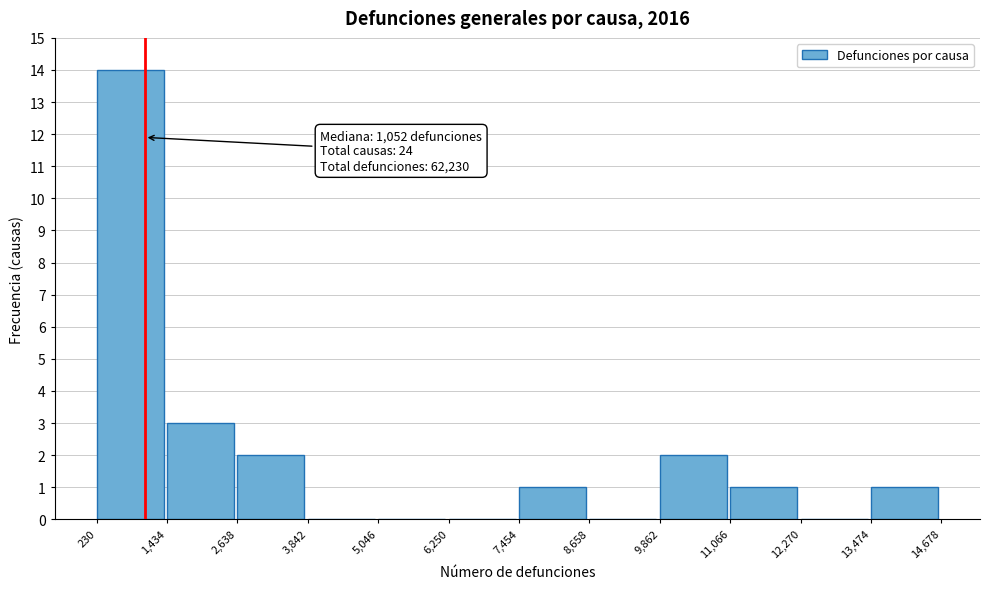

Over which range of the x-axis is the bar tallest?

230 to 1,434